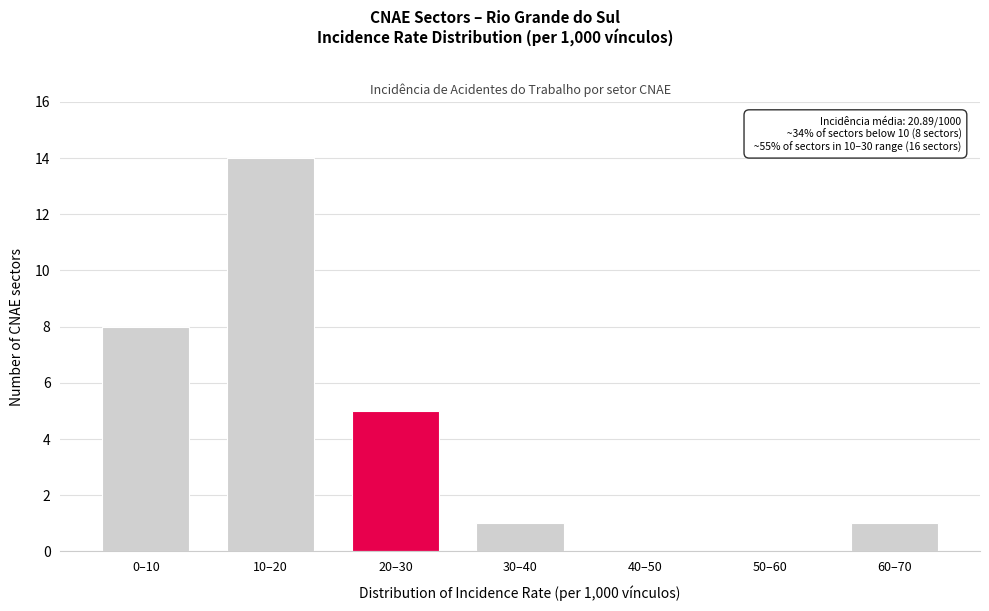

Reading left to right, transcribe all the data shown in this chart.

0–10=8	10–20=14	20–30=5	30–40=1	40–50=0	50–60=0	60–70=1